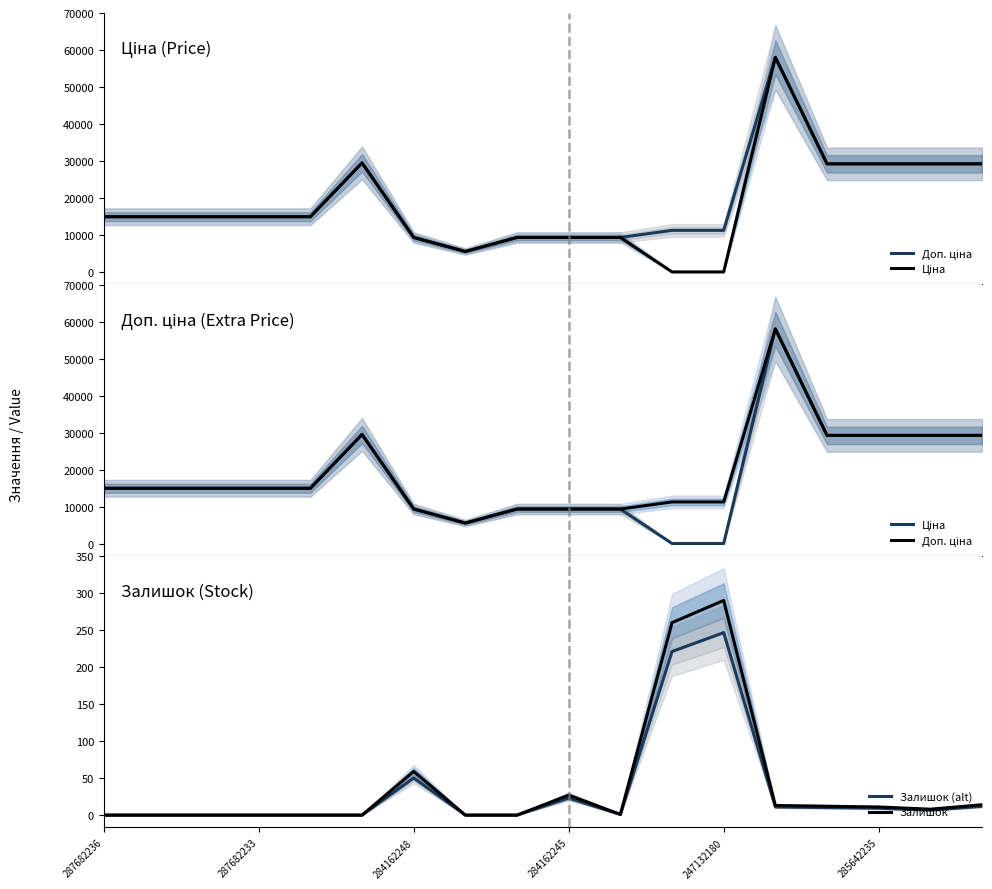

What is the label of the 9th point from the left?

8